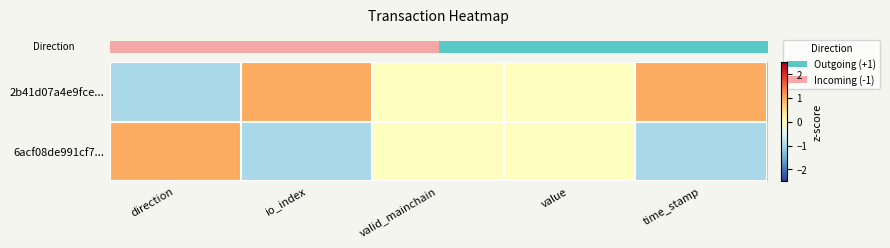

Rank the series by their maximum value, from highest to lowest.

row_0, row_1